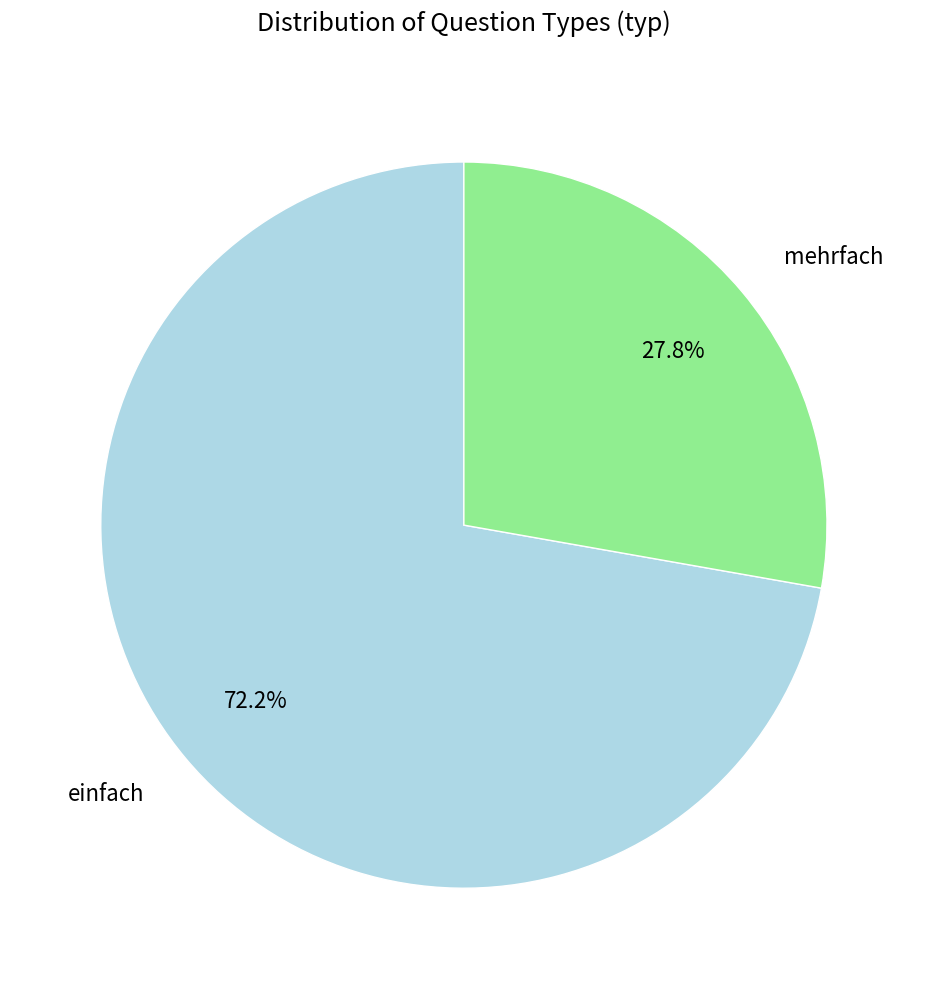

To the nearest percent, what is the average slice percentage?

50%